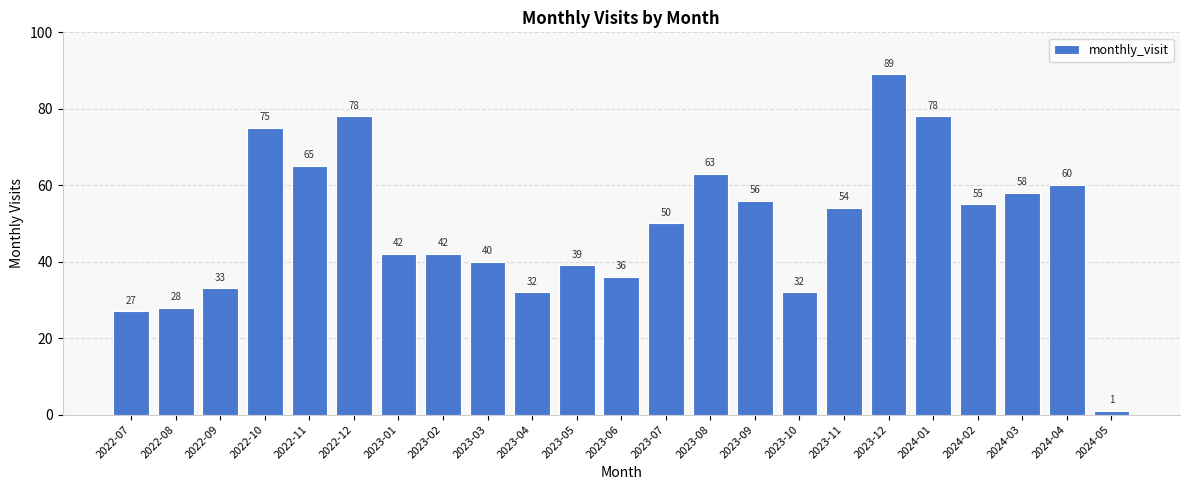

The value at 2023-08 is 22. True or false?

False